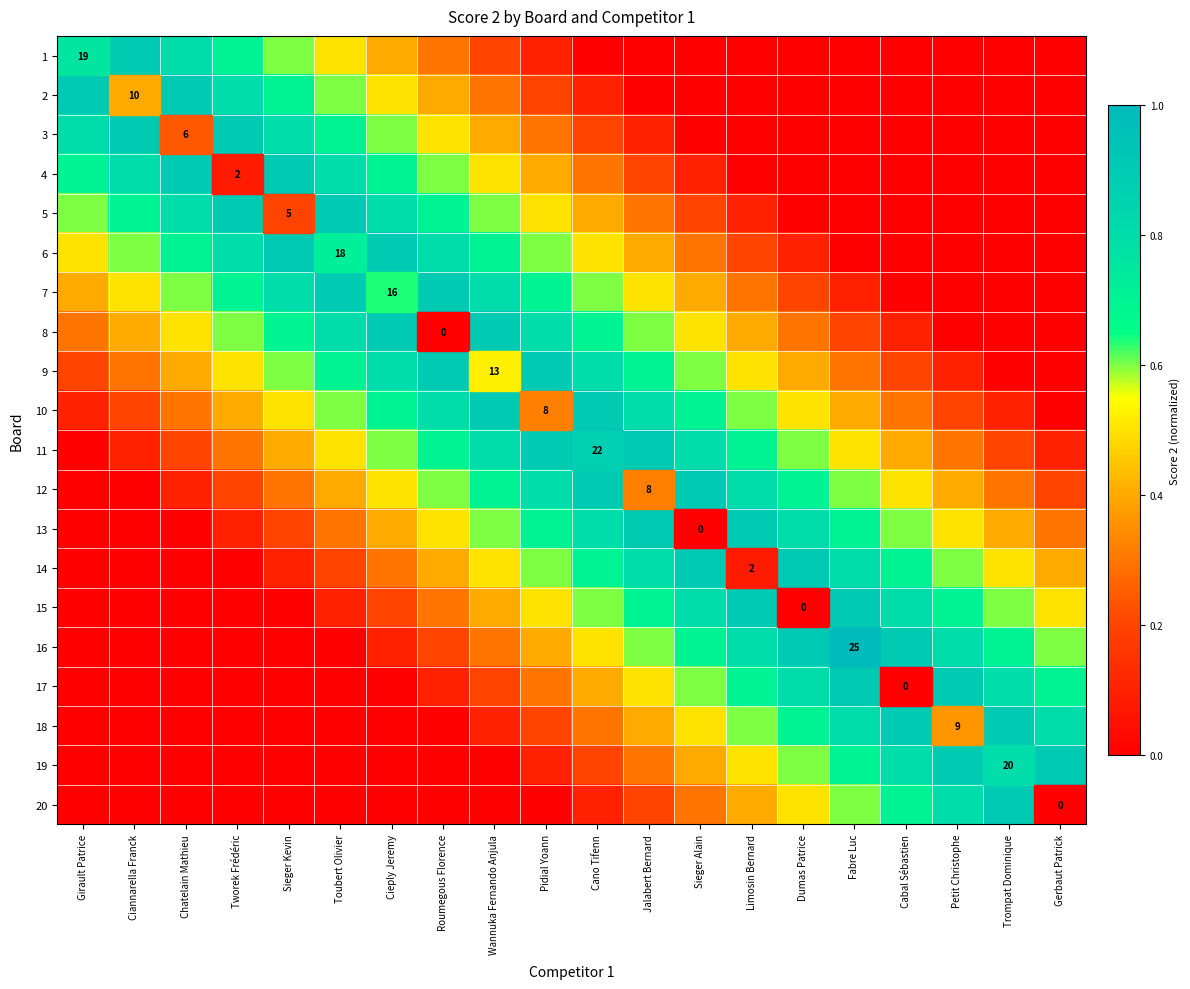

How many data points in 9 are above 0?

18